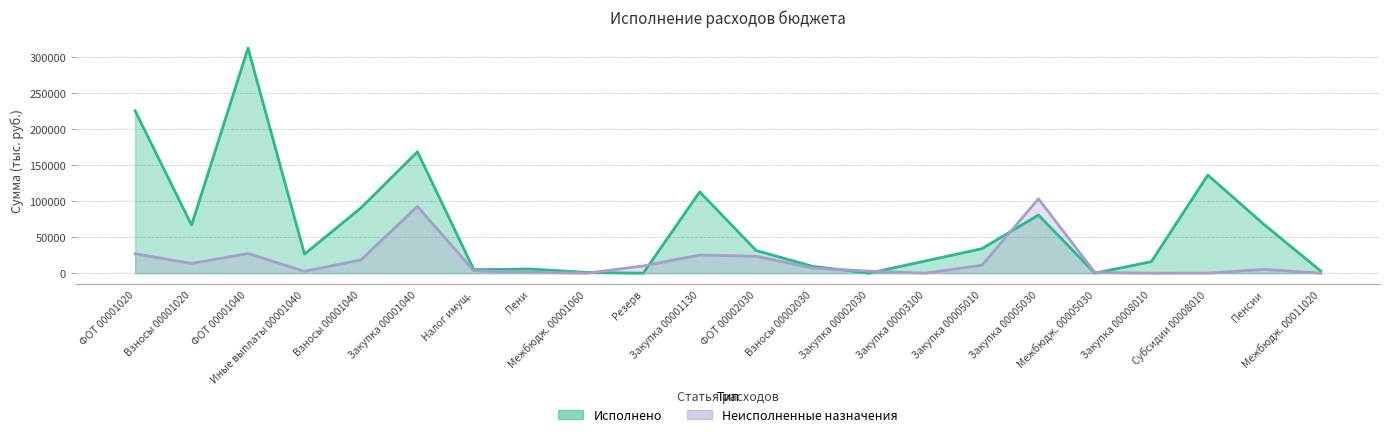

In Исполнено, how many points are higher than both neighbors (excluding endpoints)?

6